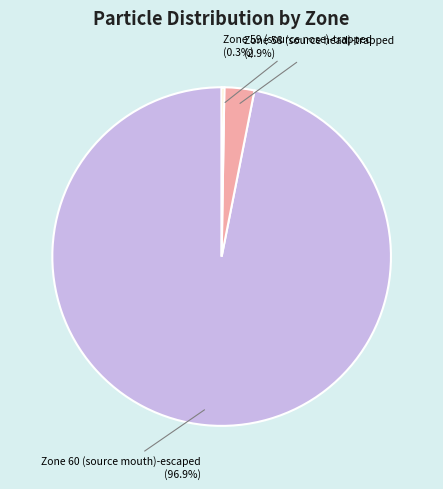

Is it true that Zone 60 (source mouth)-escaped is 97% of the pie?

True